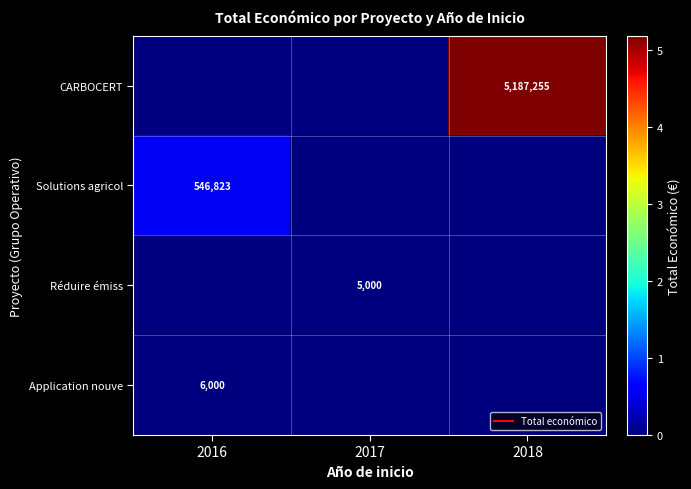

Which series has the widest spread of values?

CARBOCERT